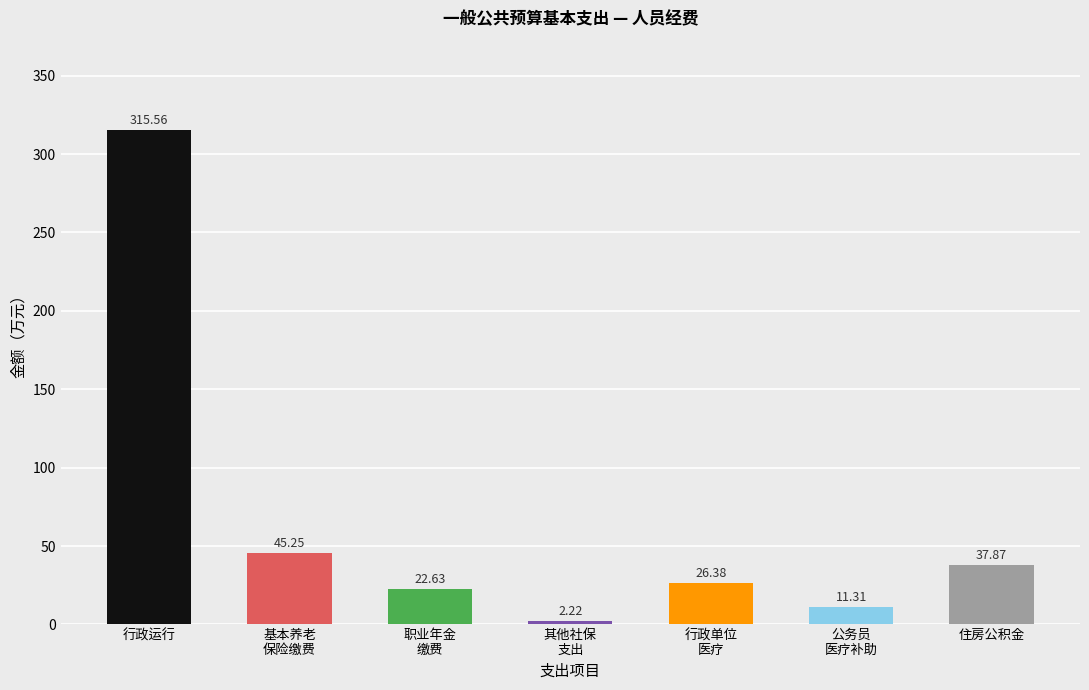

How many data points are above 26?

4